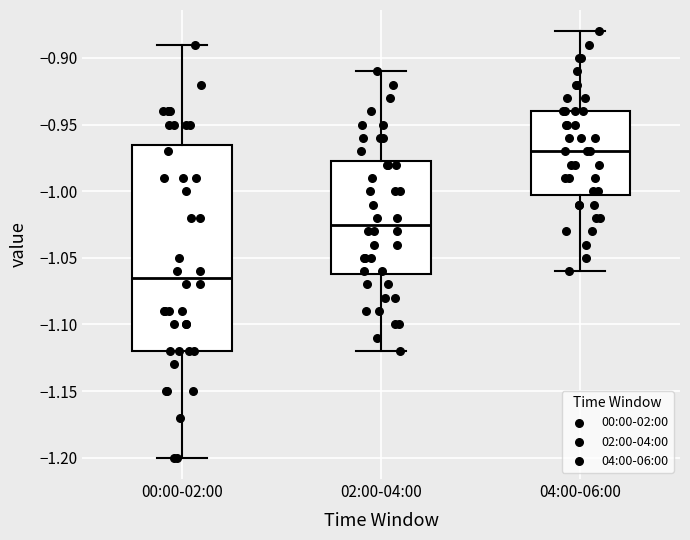

Which box's median line is the lowest?

00:00-02:00